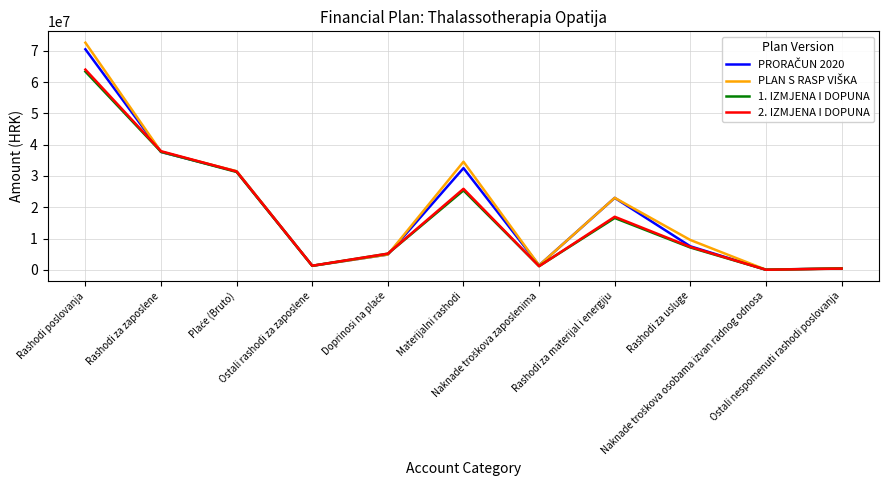

True or false: 1. IZMJENA I DOPUNA has a value of 7146993.0 at Rashodi za usluge.

True